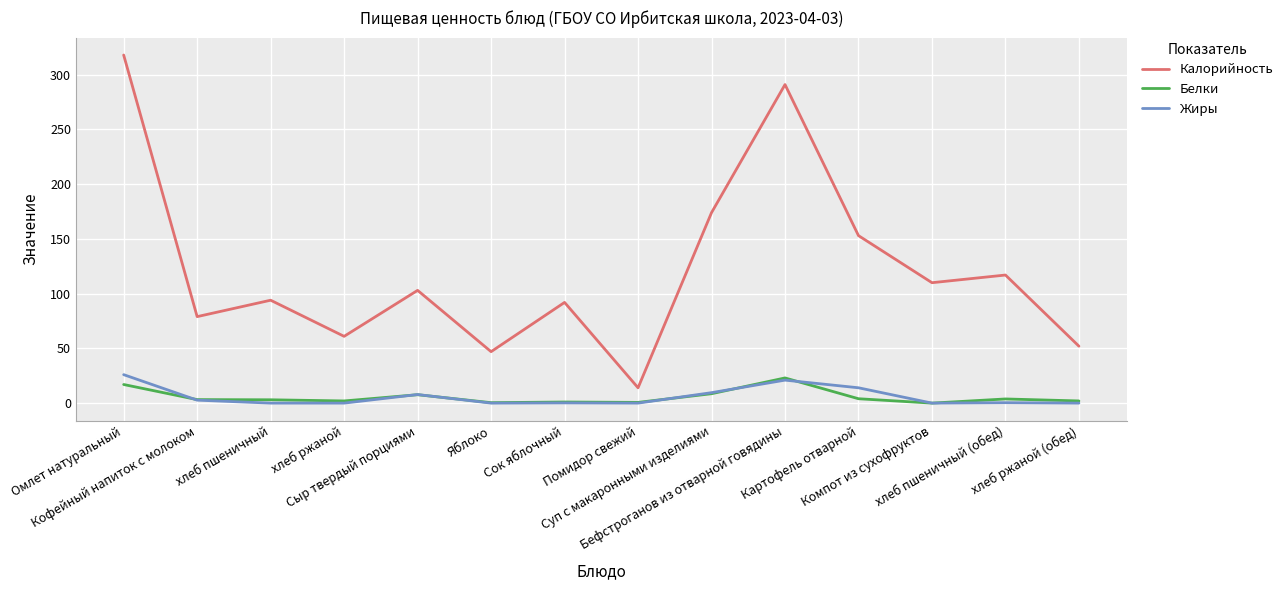

Which series has the largest range (max minus min)?

Калорийность